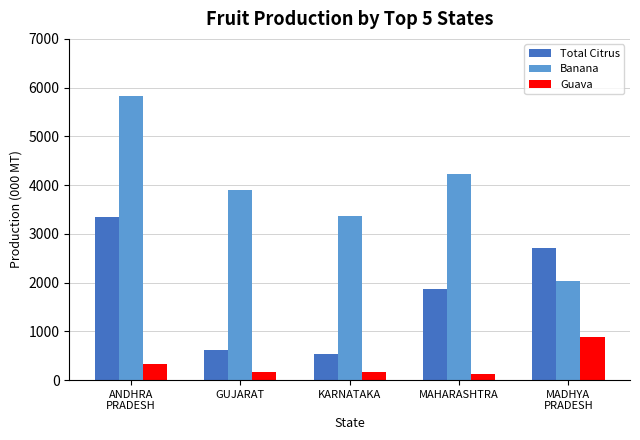

Count the number of categories in the chart.

5